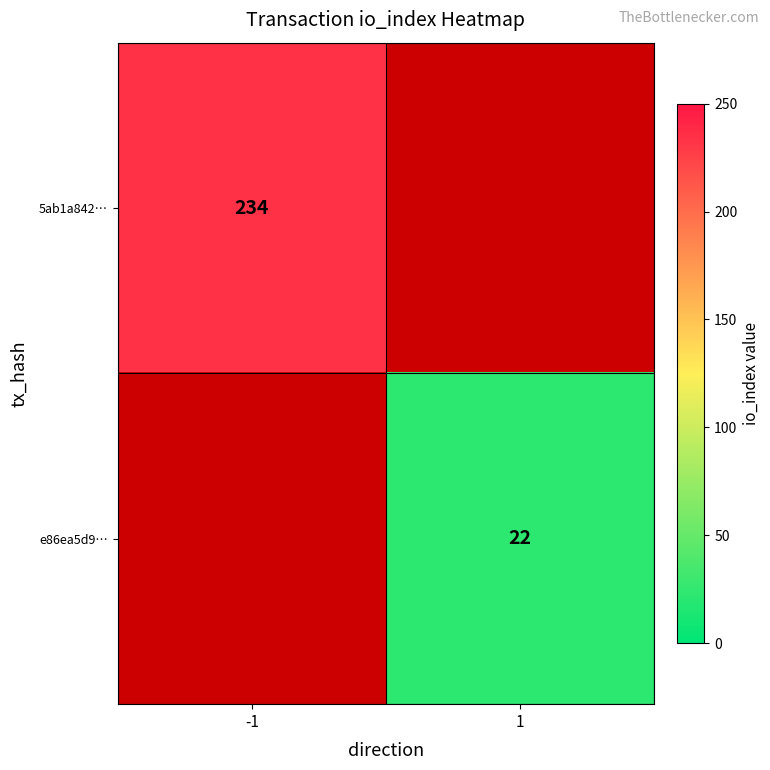

Between 1 and -1, which is larger?

-1